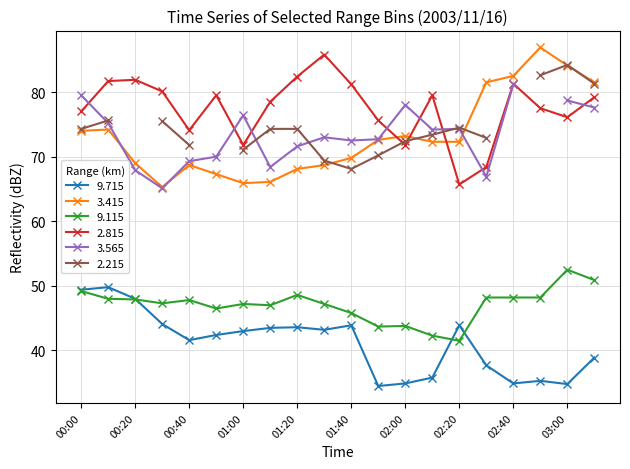

What is the label of the 18th point from the right?

00:20